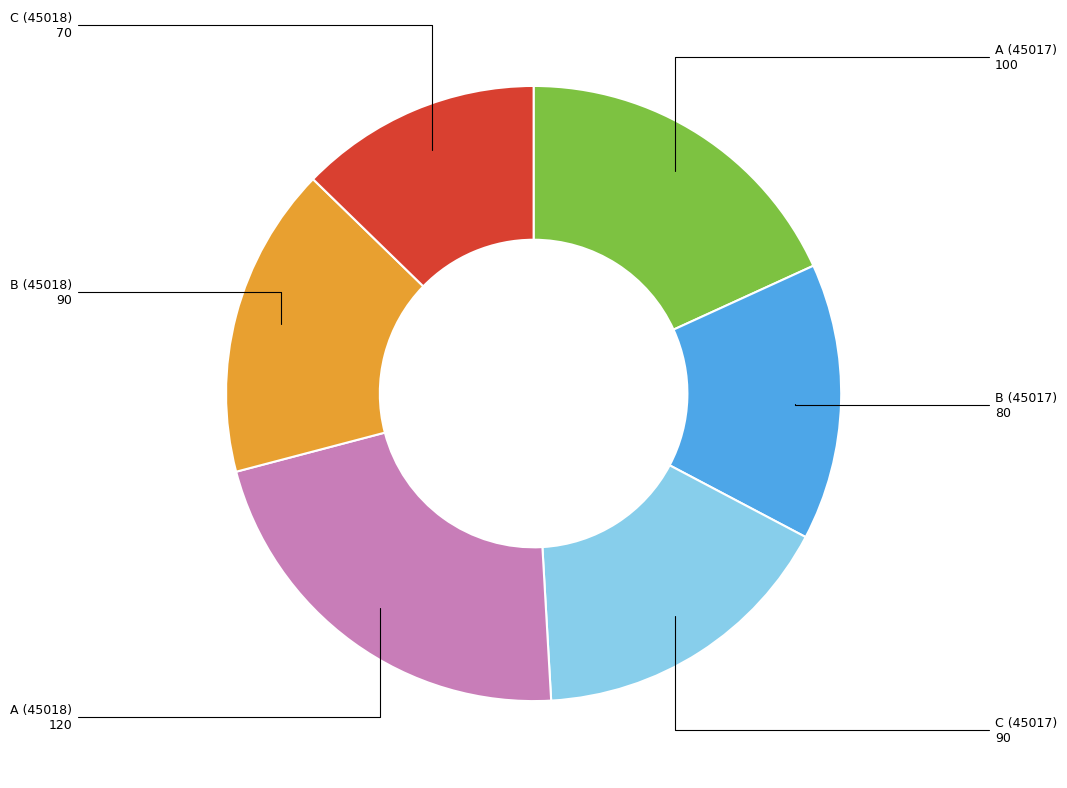

Which slice is the smallest?

C (45018)